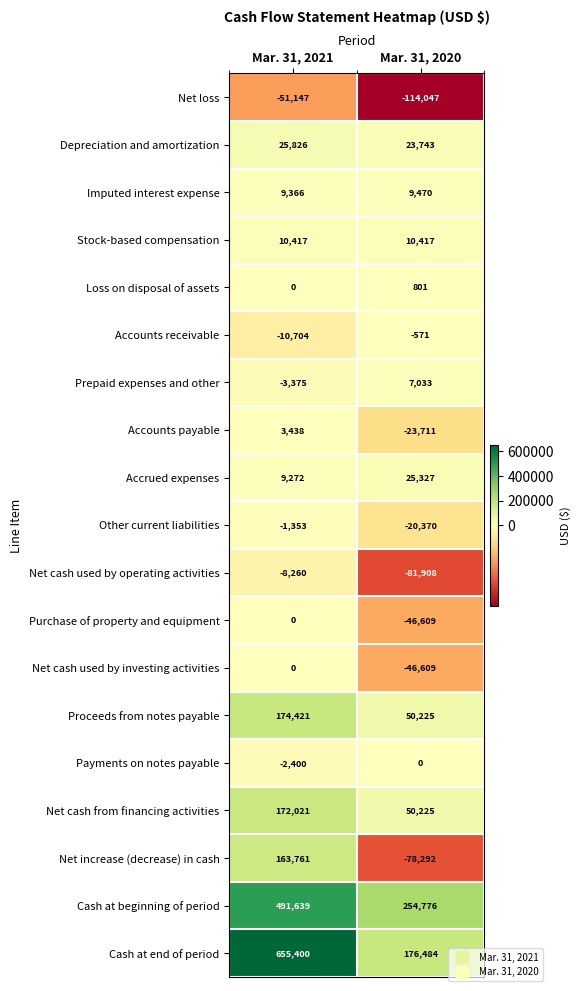

What is the difference between the maximum and minimum values in the Accrued expenses series?

16055